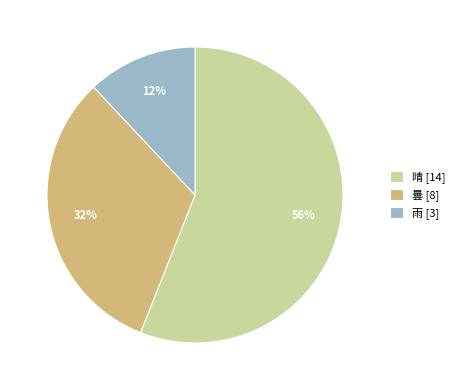

Which has a higher value, 雨 [3] or 曇 [8]?

曇 [8]